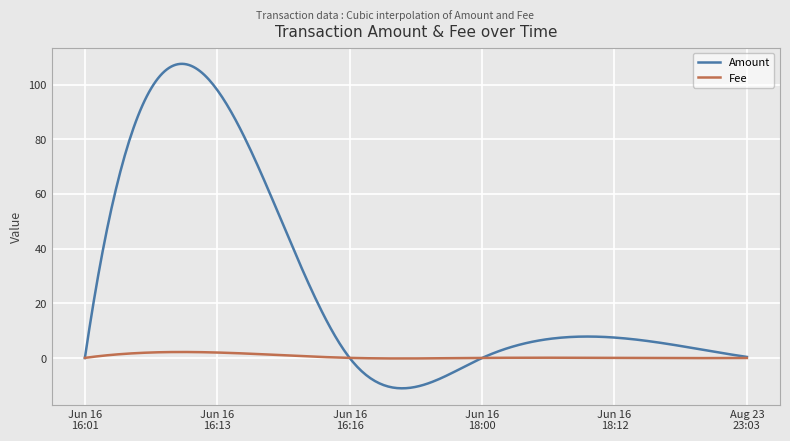

Count the number of data series in this chart.

2